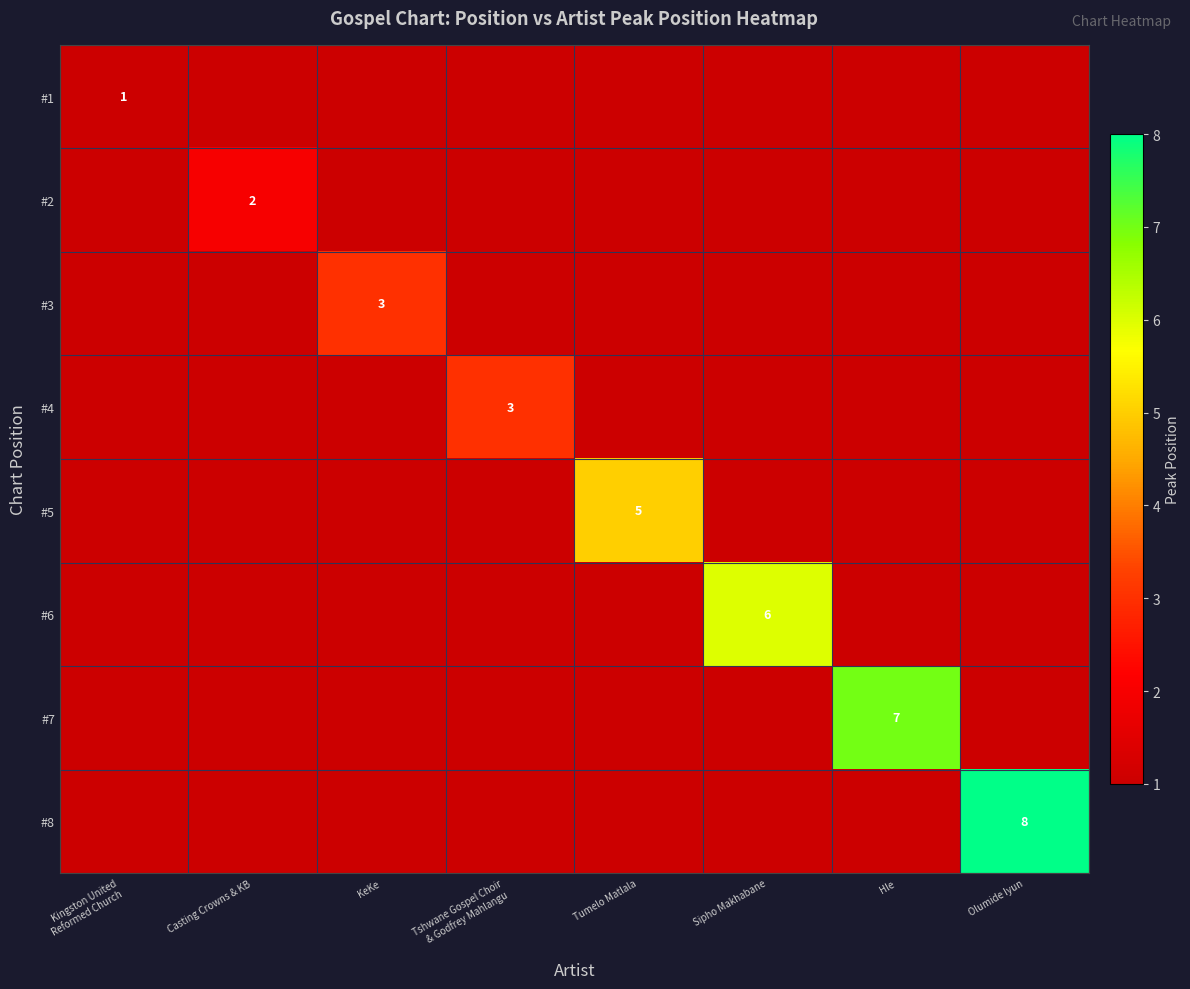

Which series has the largest total across all categories?

#8